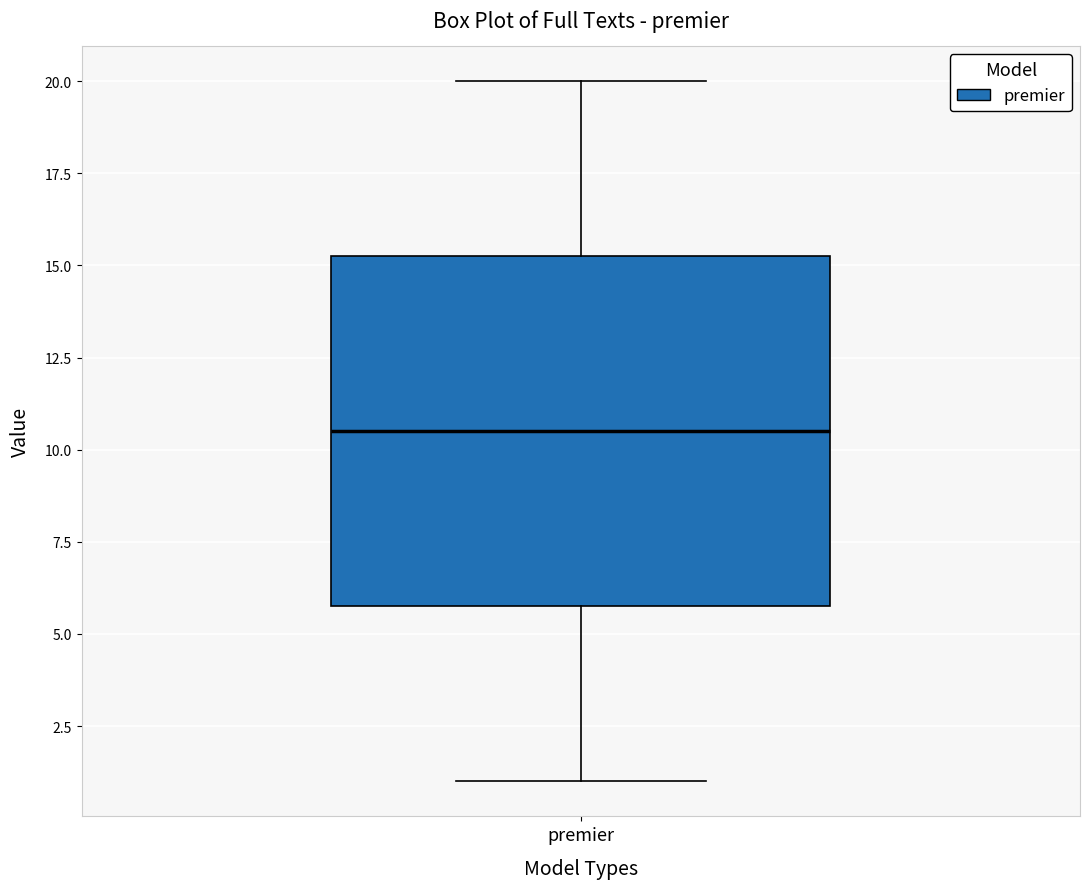

Where is the lower edge of the box for premier on the y-axis? The values are not printed on the chart, so give them approximately, as read against the axis.

6.0